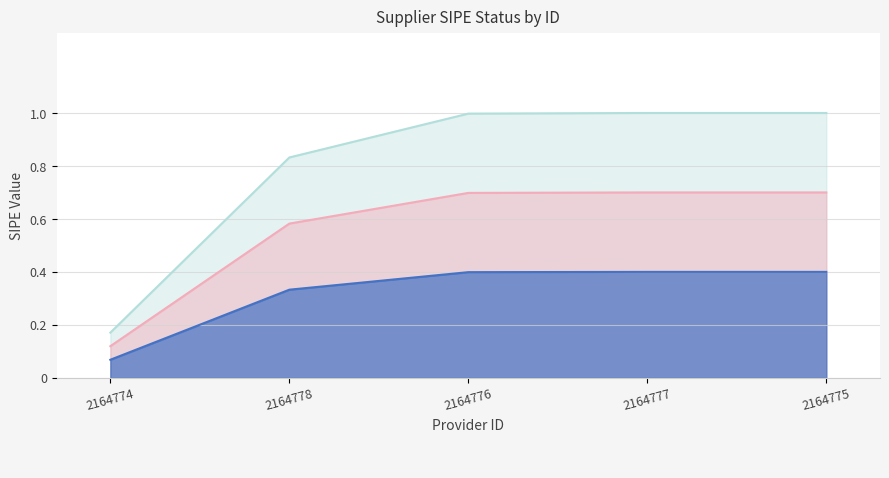

The chart shows a value of 1 at 2164776. True or false?

True